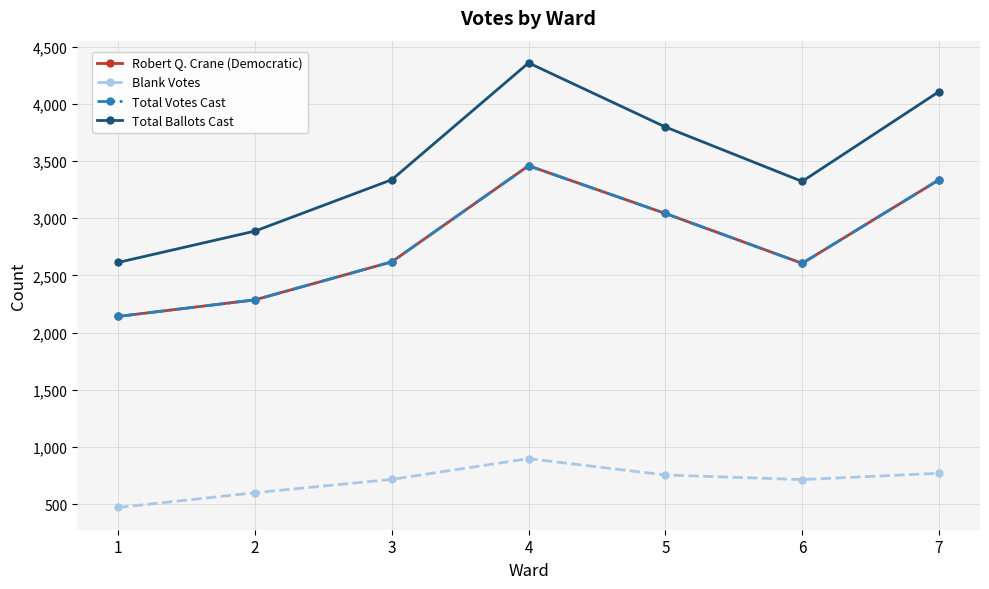

Is this an area chart (filled region under the line)?

No